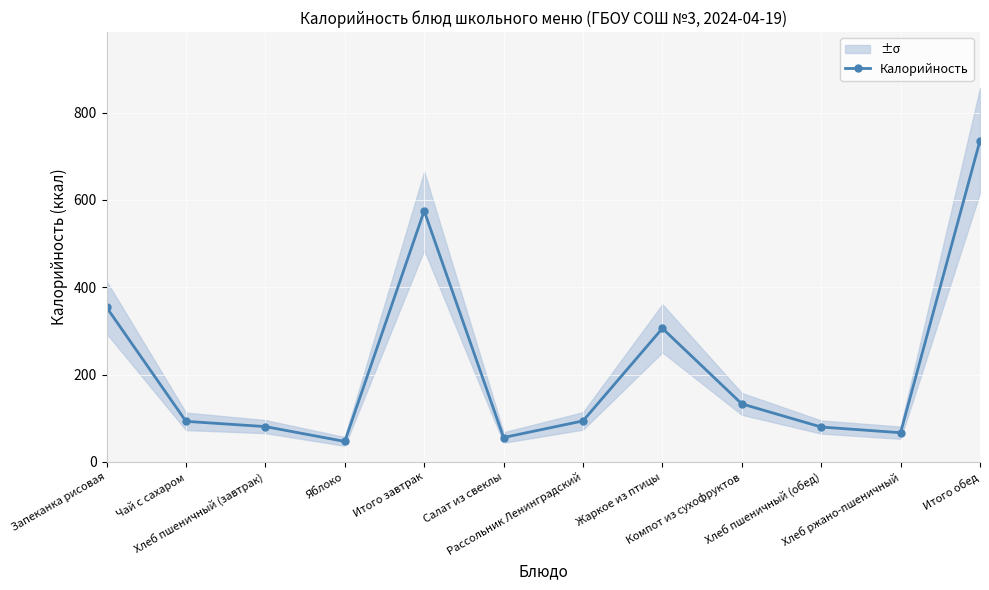

How many interior local peaks (higher than both neighbors) does the data have?

2